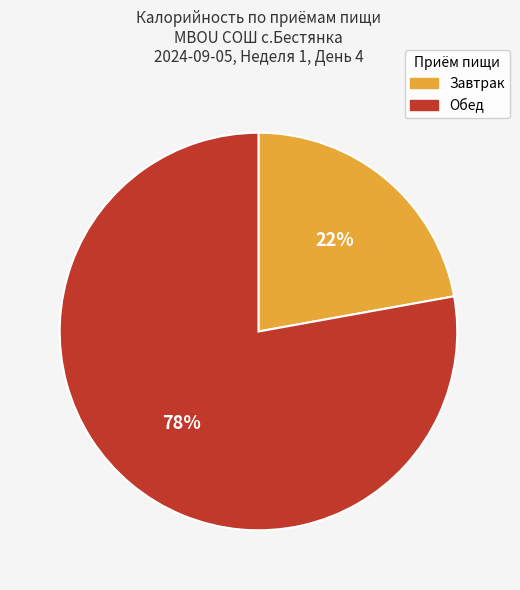

To the nearest percent, what portion does Обед represent?

78%